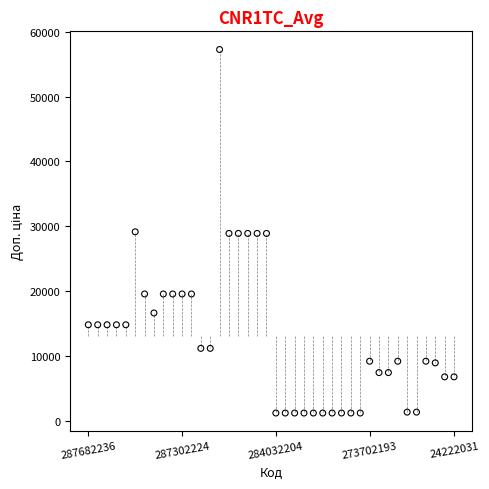

What is the range of Y values (max minus min)?

56047.3